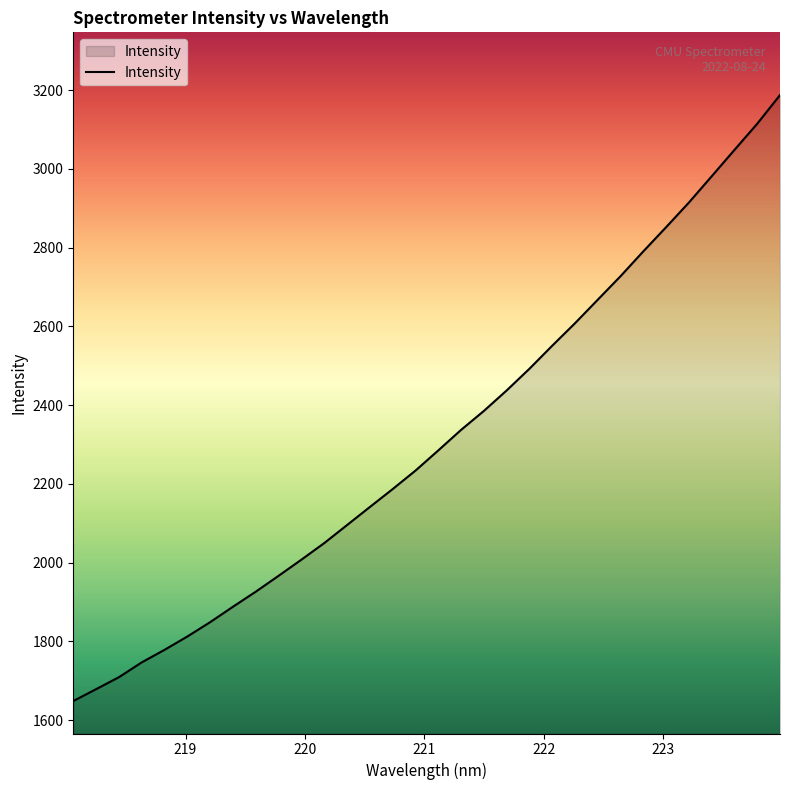

True or false: there are more than 2 points higher than both neighbors.

False